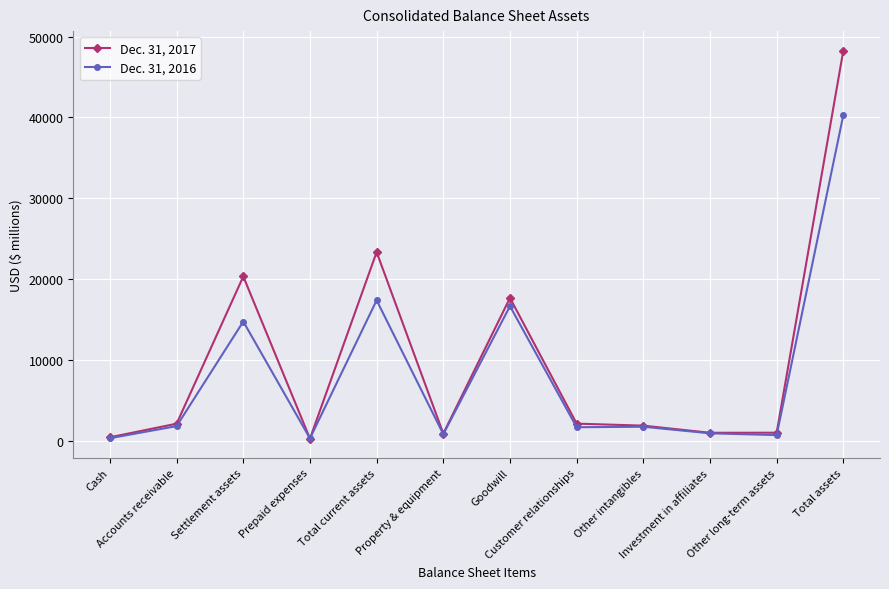

Rank the series by their average value, from highest to lowest.

Dec. 31, 2017, Dec. 31, 2016